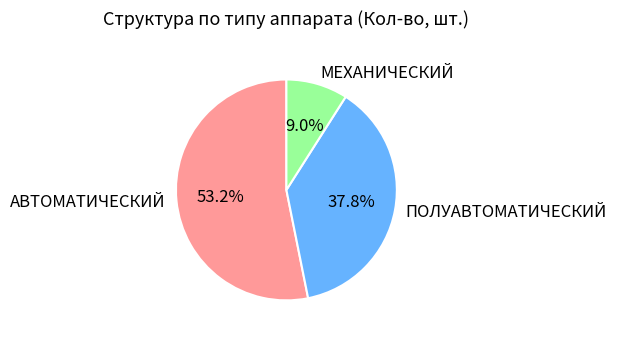

What percentage is NOT represented by ПОЛУАВТОМАТИЧЕСКИЙ?

62.2%